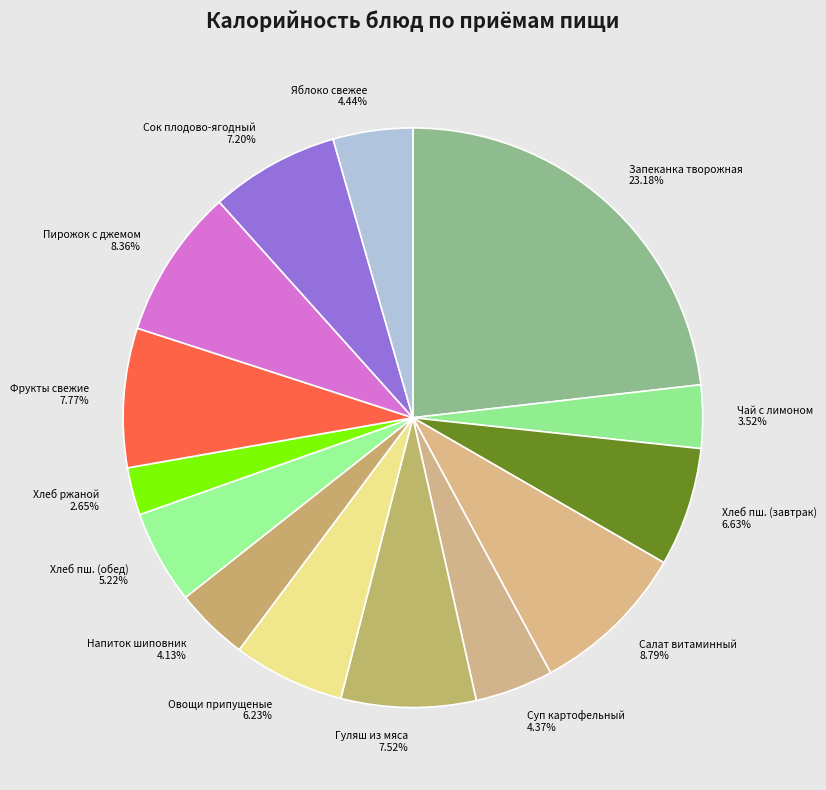

To the nearest percent, what is the difference between the largest and smallest slice percentages?

21%